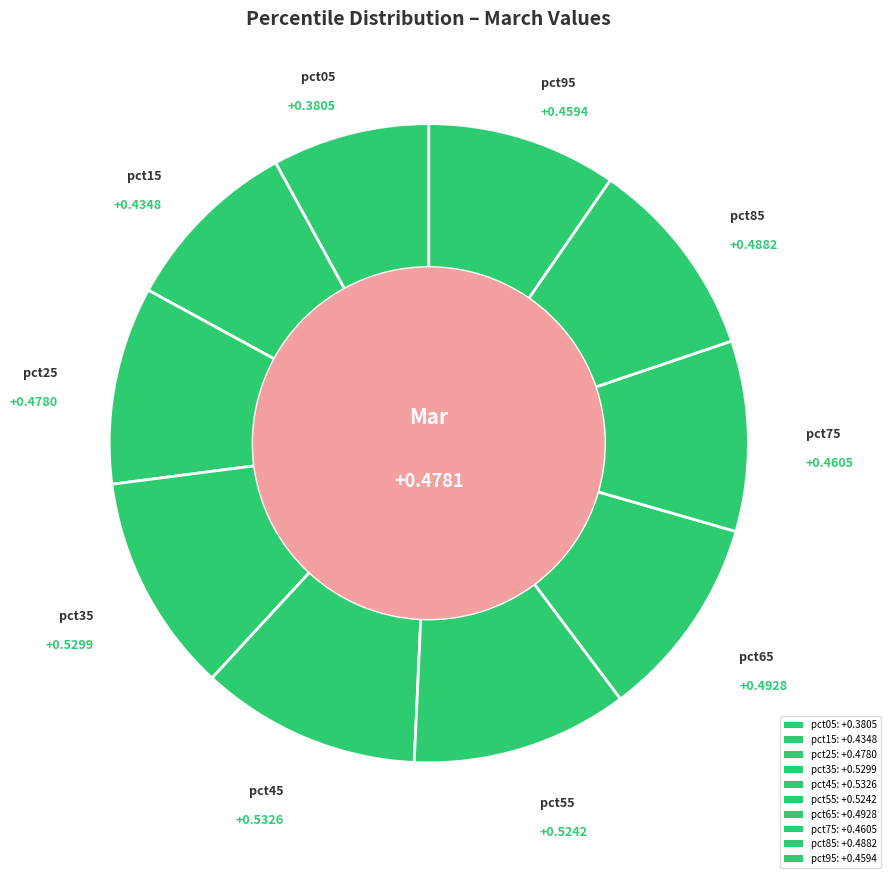

To the nearest percent, what percentage of the pie is pct65?

10%